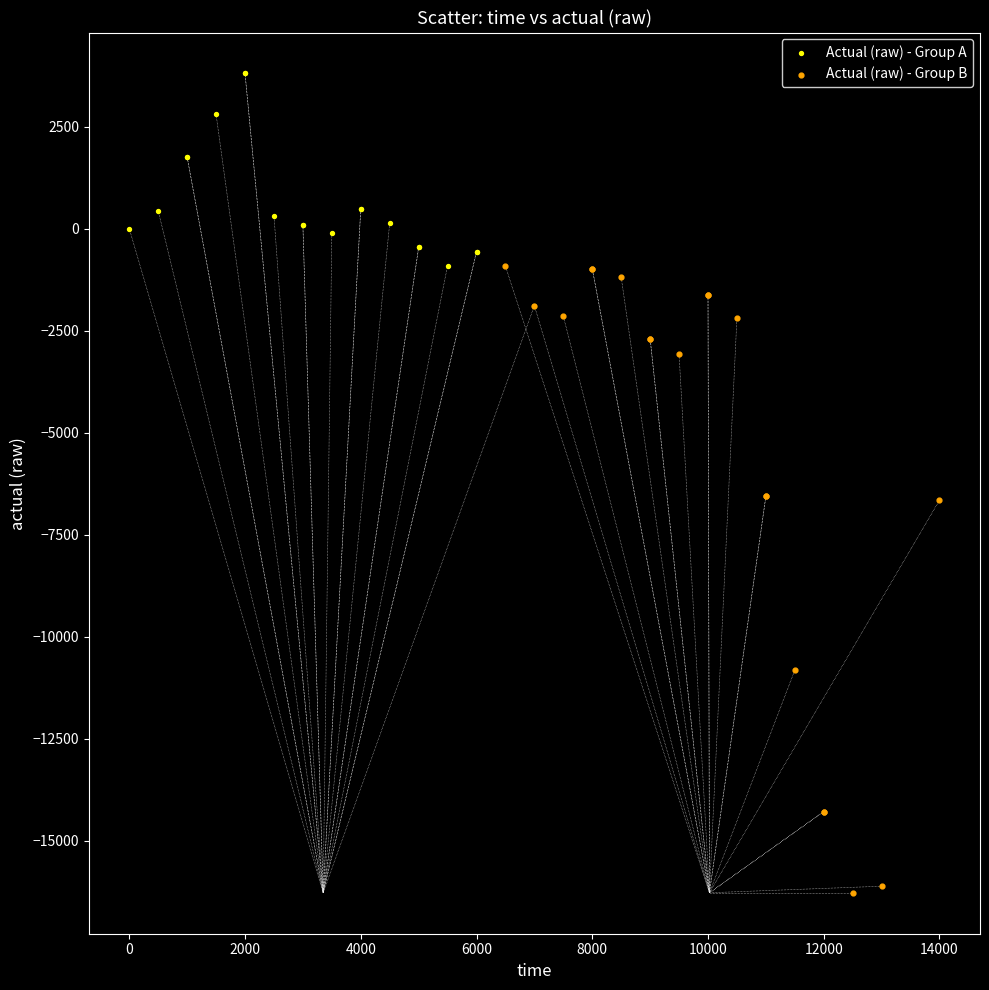

Which series reaches the maximum Y coordinate?

Actual (raw) - Group A